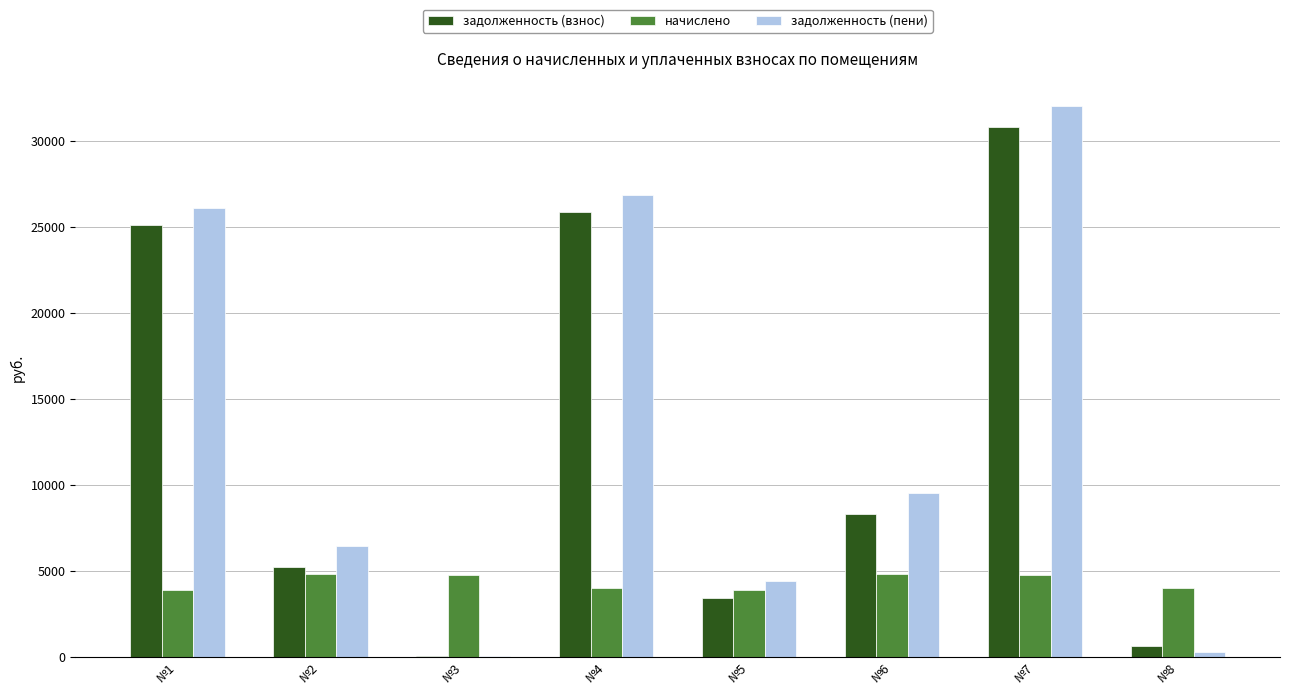

At which category is the sum across all series the highest?

№7